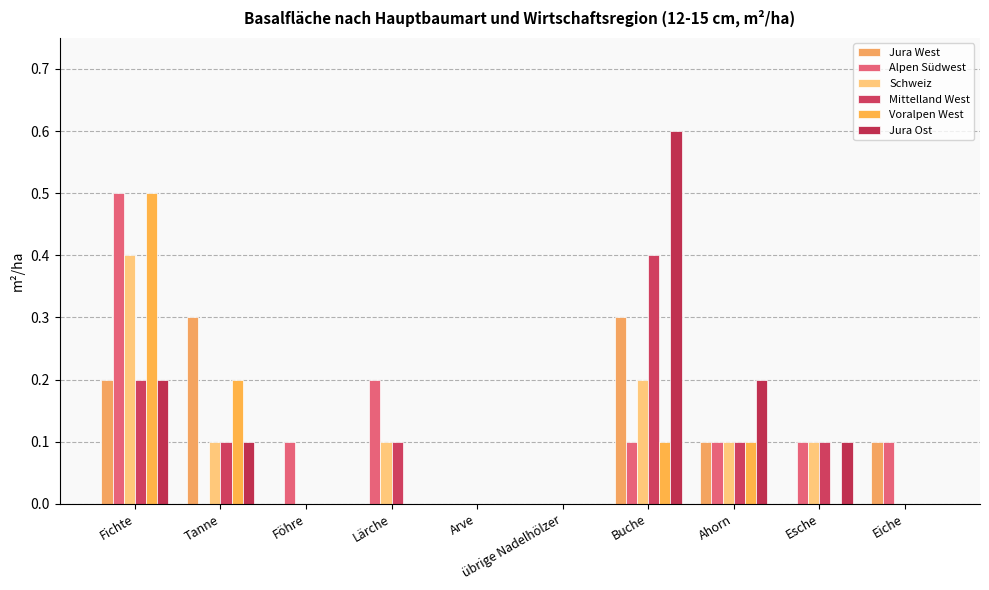

Does the chart contain stacked bars?

No